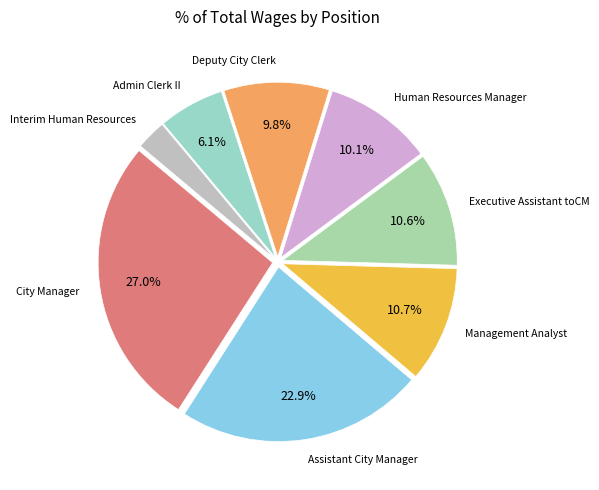

Rank the categories by value from highest to lowest.

City Manager, Assistant City Manager, Management Analyst, Executive Assistant toCM, Human Resources Manager, Deputy City Clerk, Admin Clerk II, Interim Human Resources